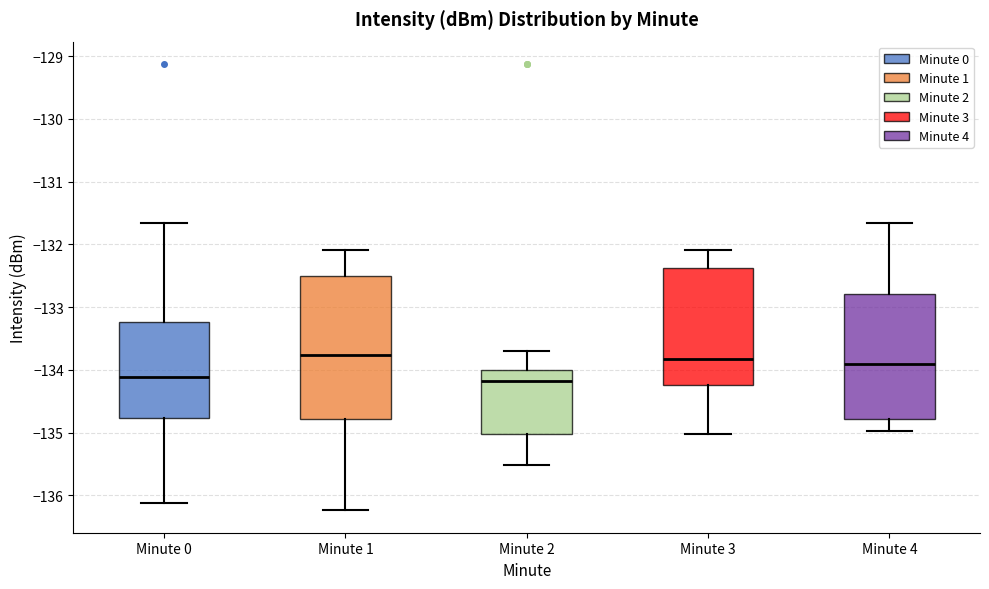

Reading left to right, transcribe this box plot: for each box, give where its median line is, the range the box spans, and where its two whiskers end, as read against the y-axis. The values are not printed on the chart, so give them approximately, as read against the axis.

Minute 0: median -134.1, box -134.8 to -133.2, whiskers -136.1 to -131.7
Minute 1: median -133.8, box -134.8 to -132.5, whiskers -136.2 to -132.1
Minute 2: median -134.2, box -135.0 to -134.0, whiskers -135.5 to -133.7
Minute 3: median -133.8, box -134.2 to -132.4, whiskers -135.0 to -132.1
Minute 4: median -133.9, box -134.8 to -132.8, whiskers -135.0 to -131.7